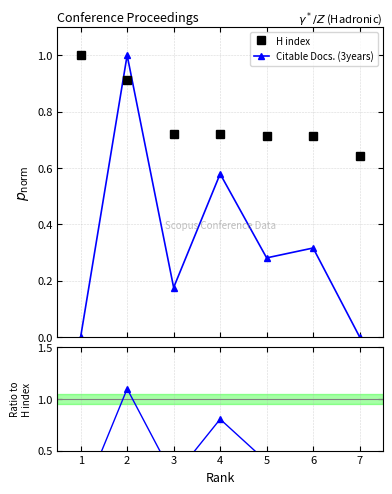

In Citable Docs. (3years), how many points are higher than both neighbors (excluding endpoints)?

3